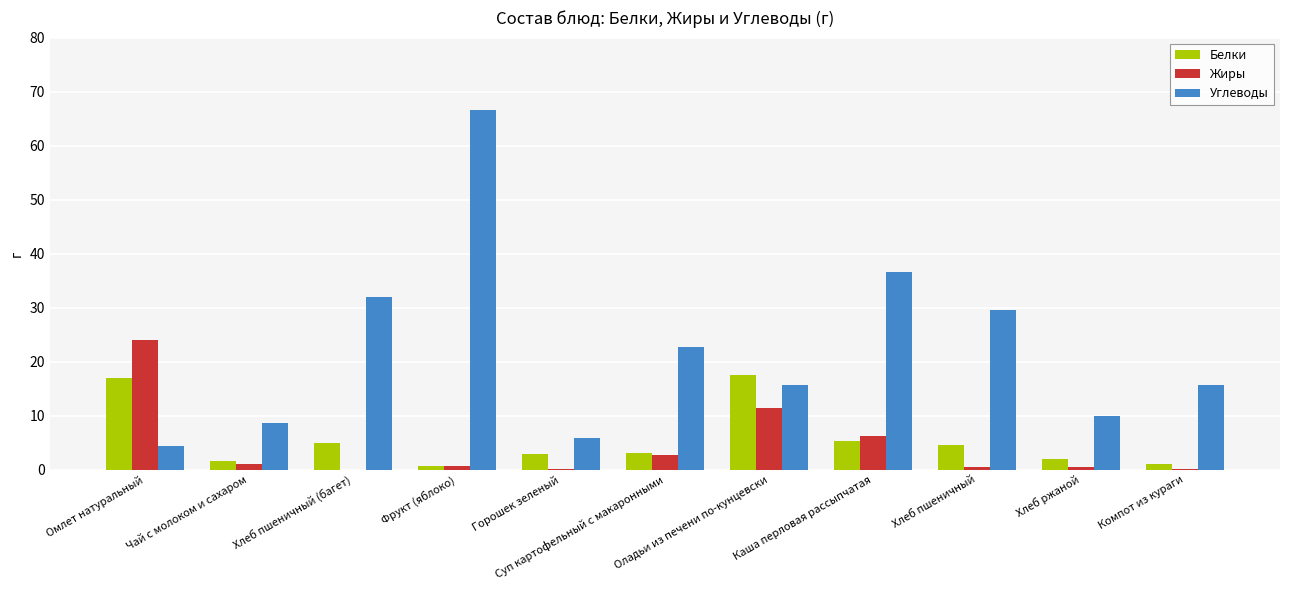

What is the sum of all Белки values?

60.5